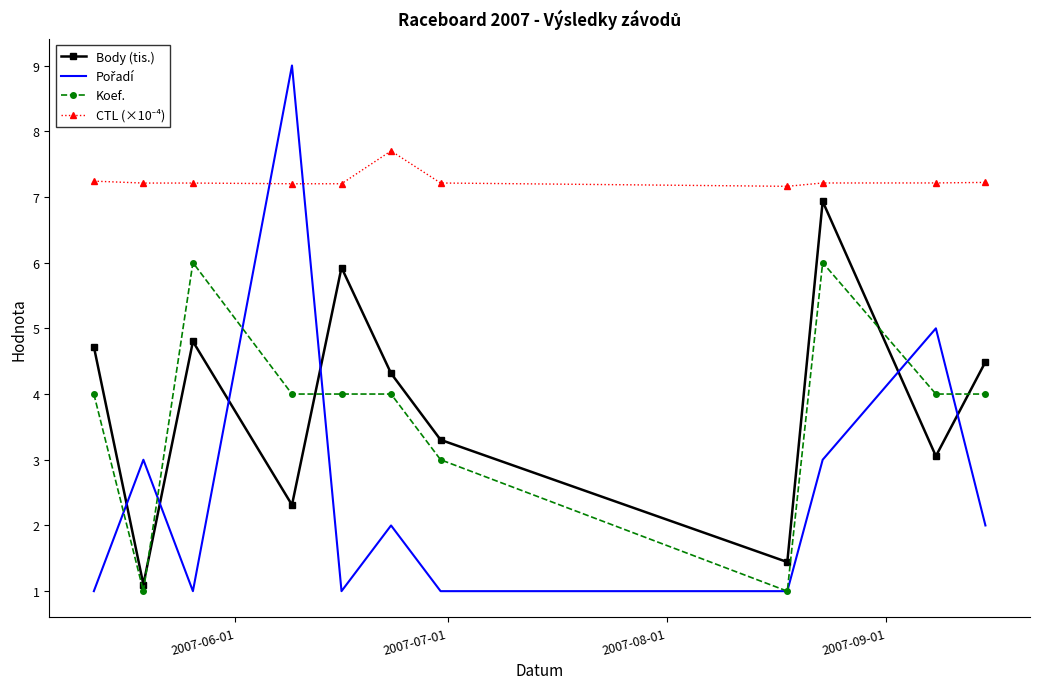

How many times do Body (tis.) and Koef. cross each other?

4